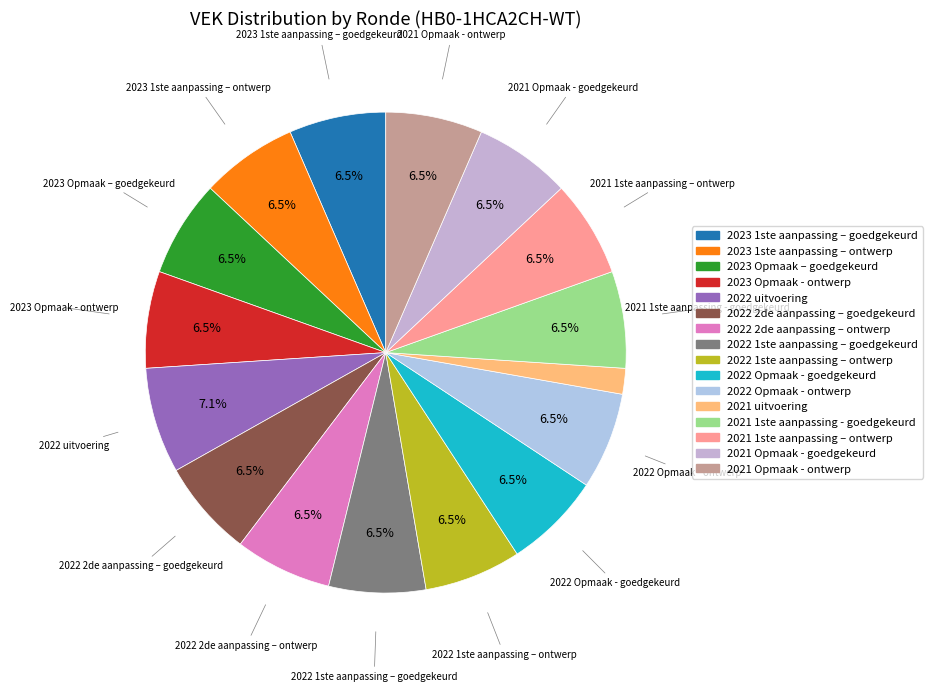

What percentage is the 2022 uitvoering slice, to the nearest percent?

7%